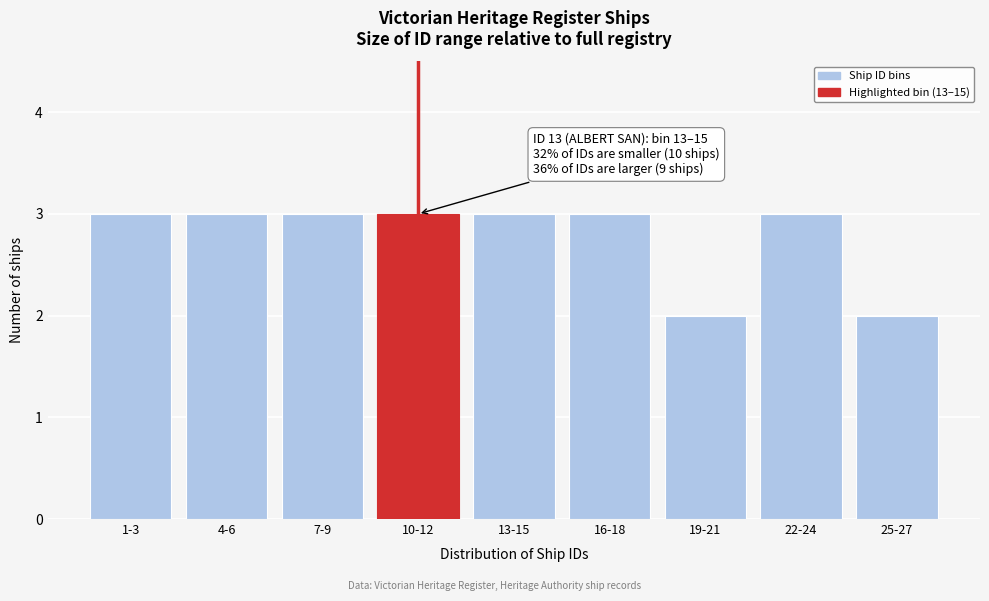

Reading left to right, extract all data points from this chart.

1-3=3	4-6=3	7-9=3	10-12=3	13-15=3	16-18=3	19-21=2	22-24=3	25-27=2